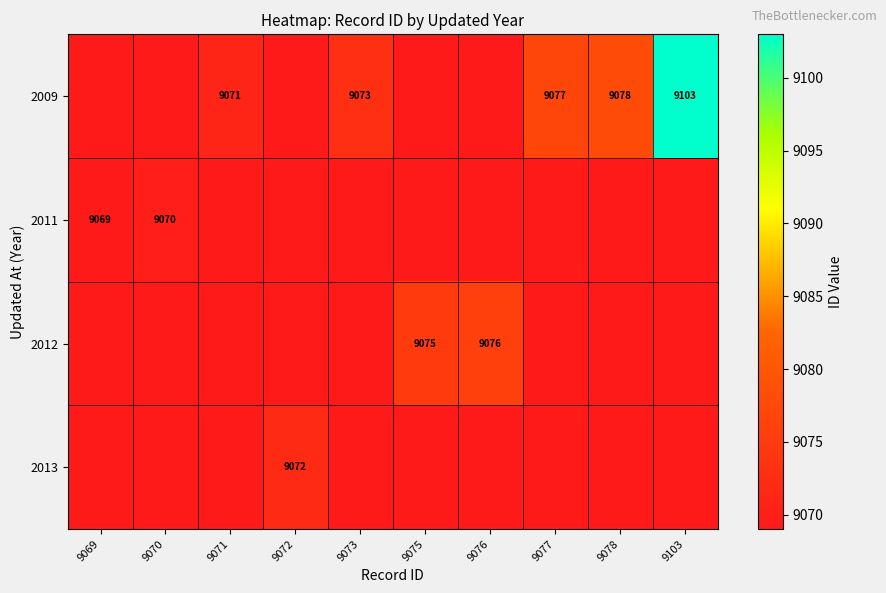

At how many categories does at least one series exceed 4060?

10